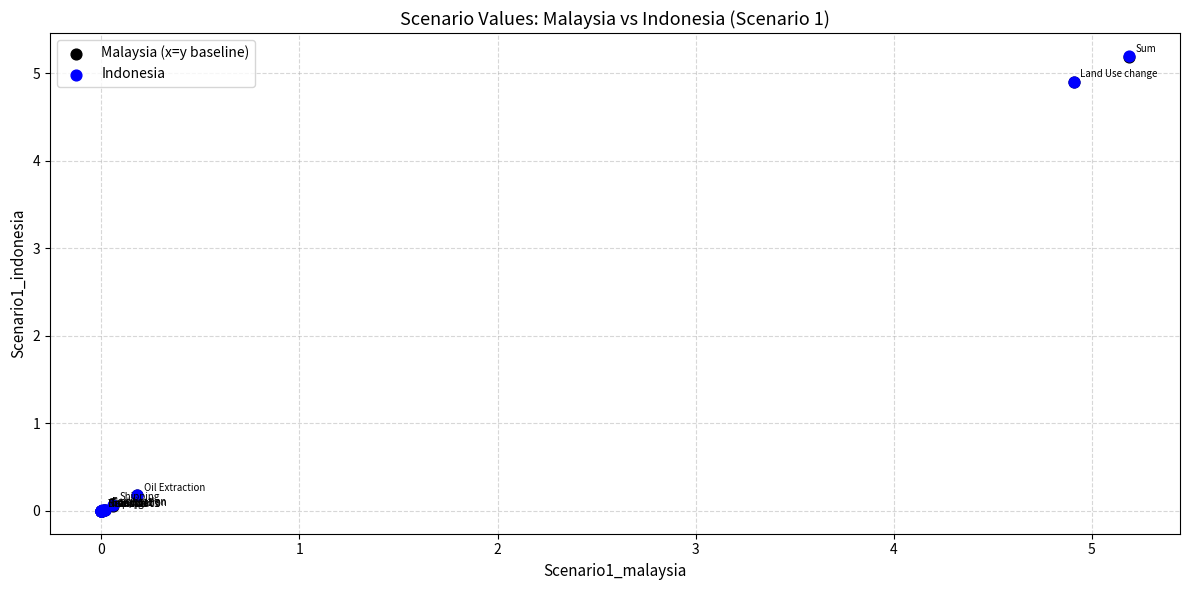

Which series has the largest Y range (max minus min)?

Indonesia